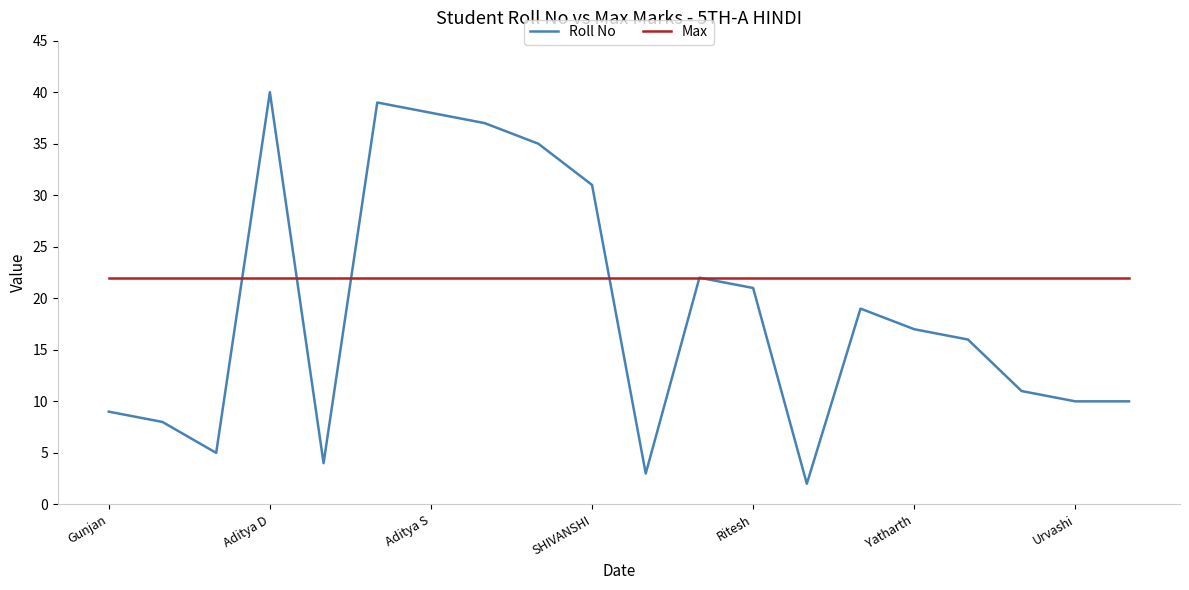

What is the minimum value for Max?

22